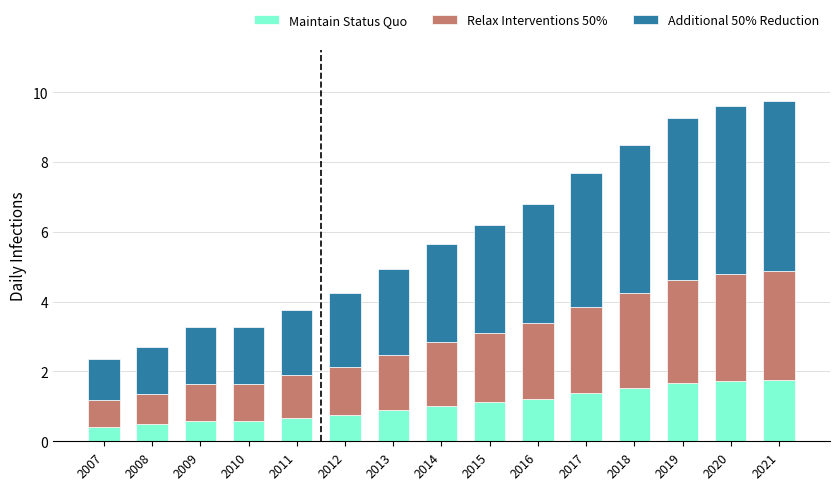

How many distinct data groups are displayed?

3